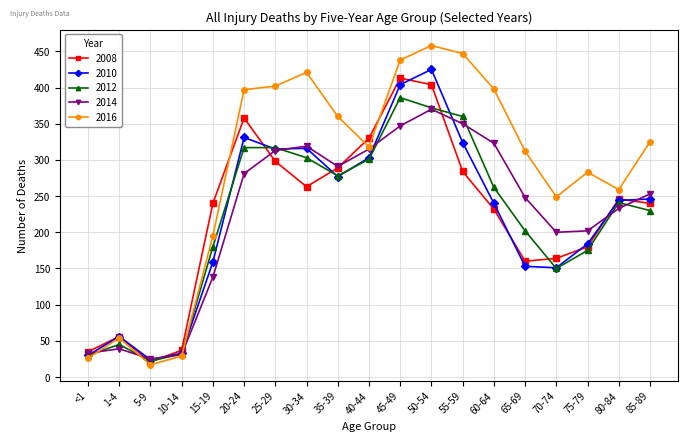

Where is the first local maximum for 2010?

1-4